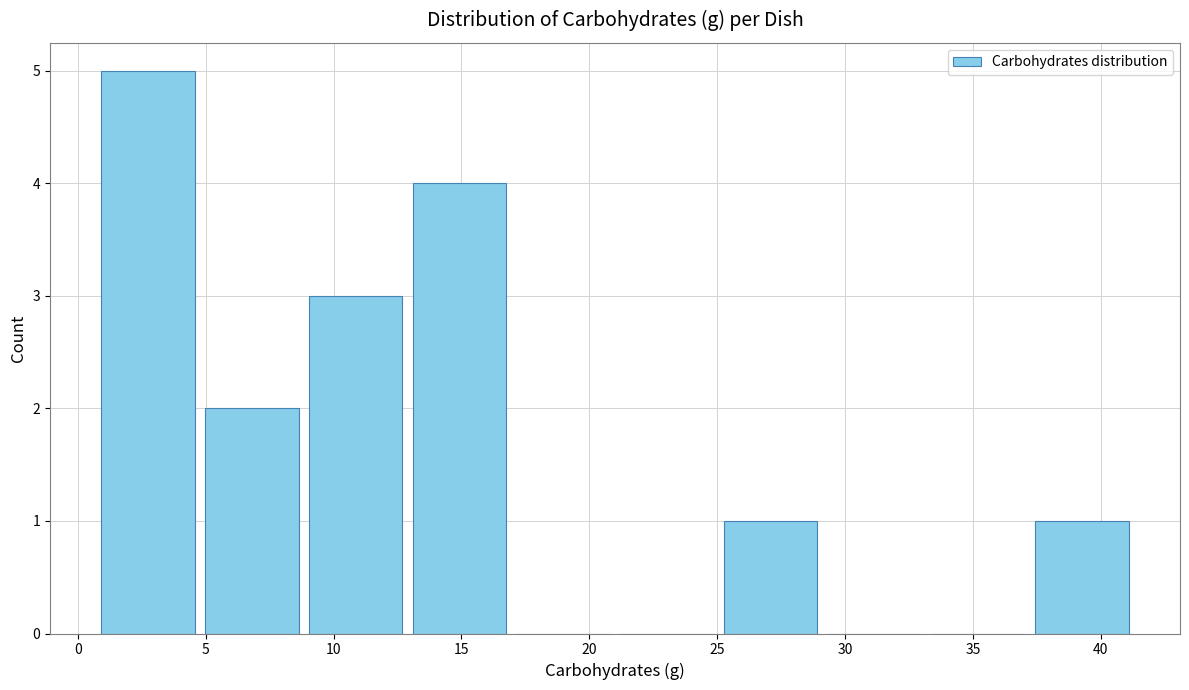

Reading left to right, transcribe this chart: for each bar, give the range it covers on the x-axis and its height. Neither the bar edges nor the heights are printed on the chart, so give them approximately, as read against the axes.

0.5 to 5.0: 5
5.0 to 9.0: 2
9.0 to 13.0: 3
13.0 to 17.0: 4
17.0 to 21.0: 0
21.0 to 25.0: 0
25.0 to 29.0: 1
29.0 to 33.0: 0
33.0 to 37.0: 0
37.0 to 41.5: 1